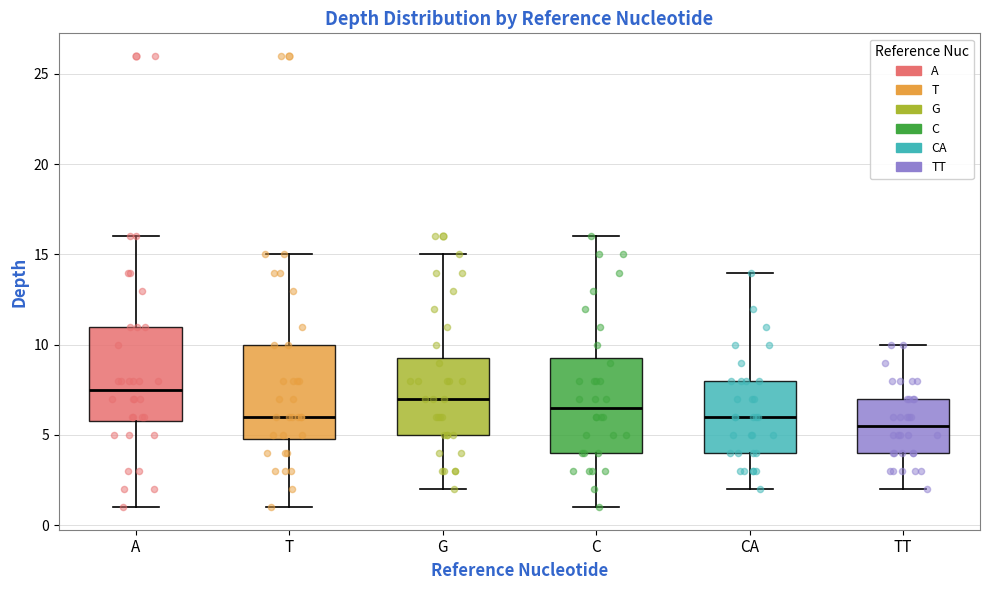

Where is the upper edge of the box for G on the y-axis? The values are not printed on the chart, so give them approximately, as read against the axis.

9.5